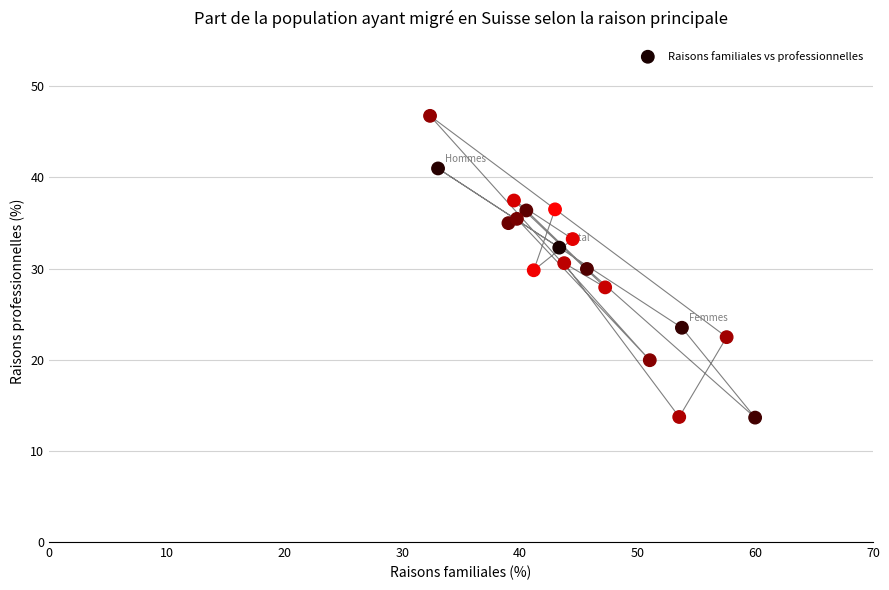

What is the range of X values (max minus min)?

27.6